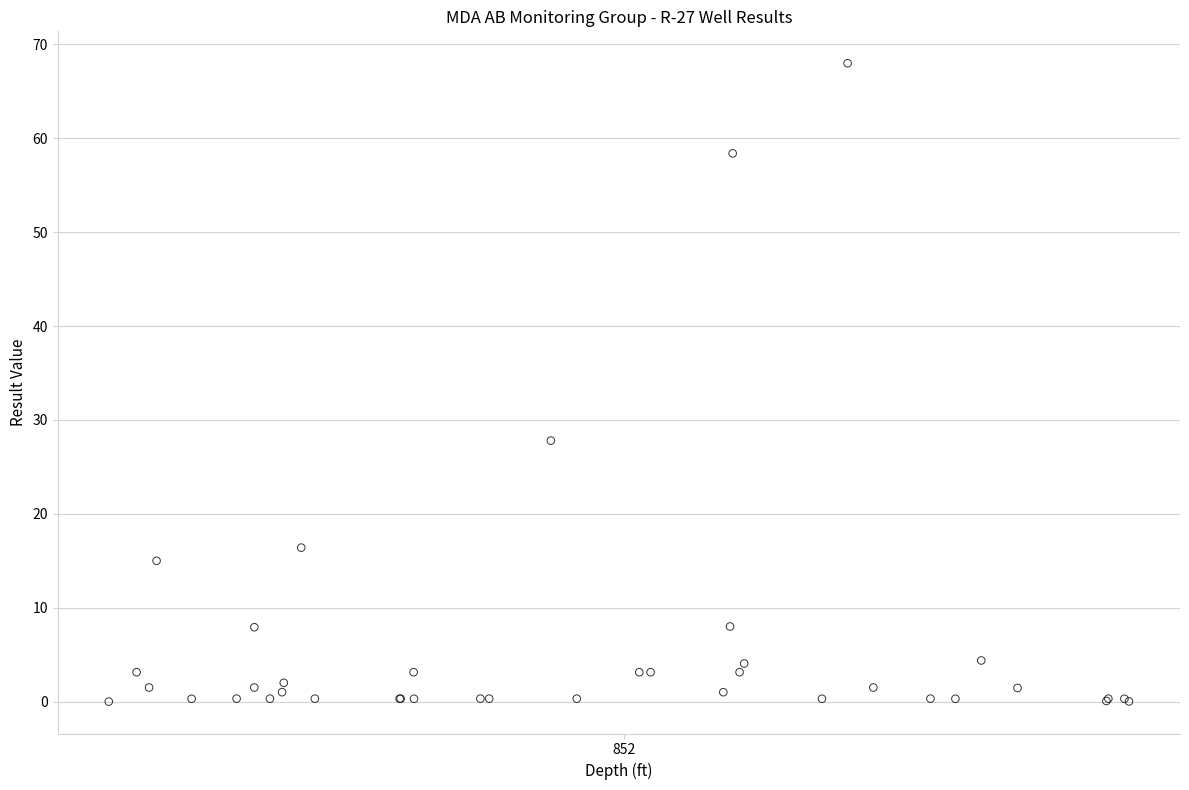

What Y value in the scatter plot is closest to 34?

27.8